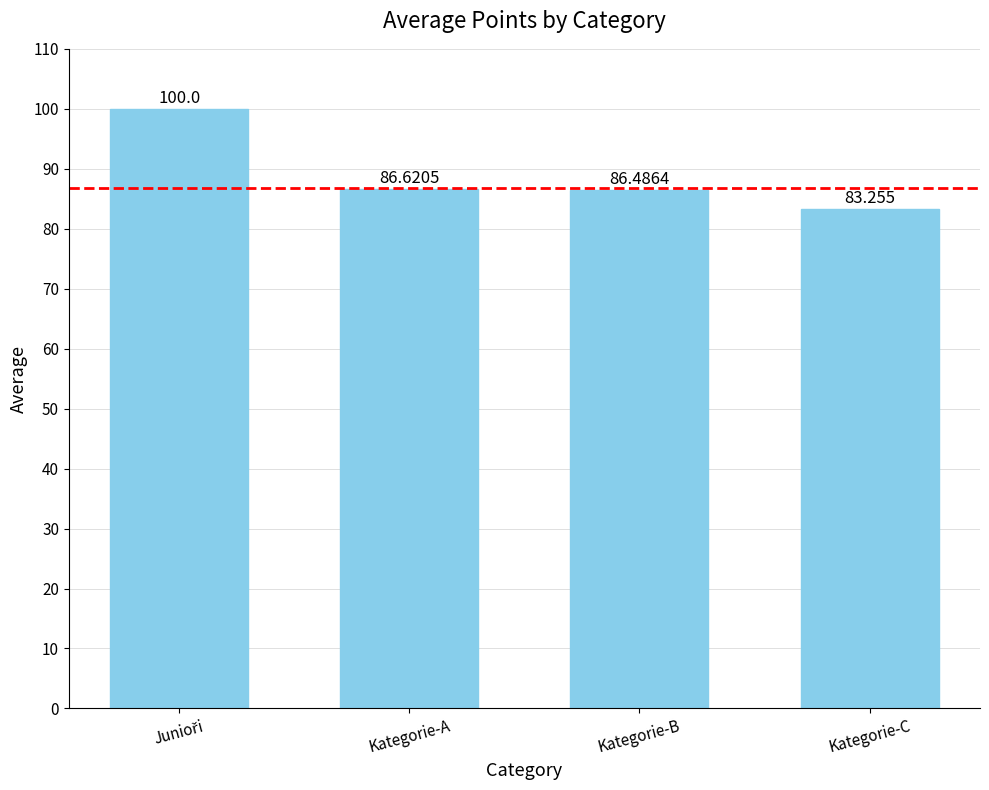

Reading left to right, list all the values displayed in this chart.

100.0	86.6	86.5	83.3